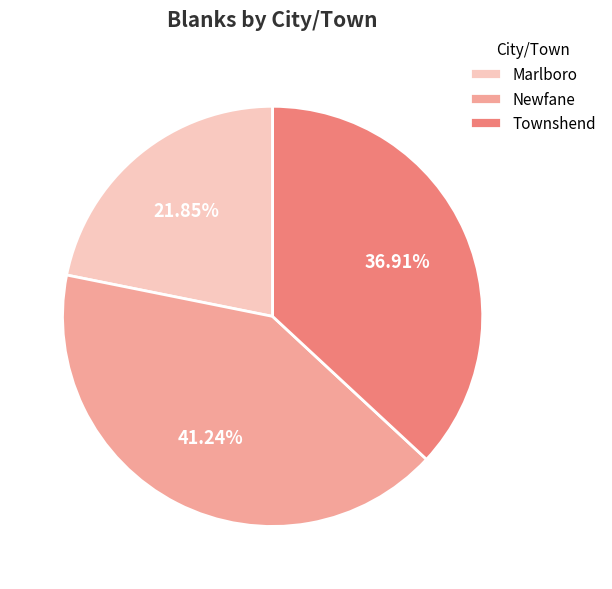

Does Townshend represent more than half of the total?

No